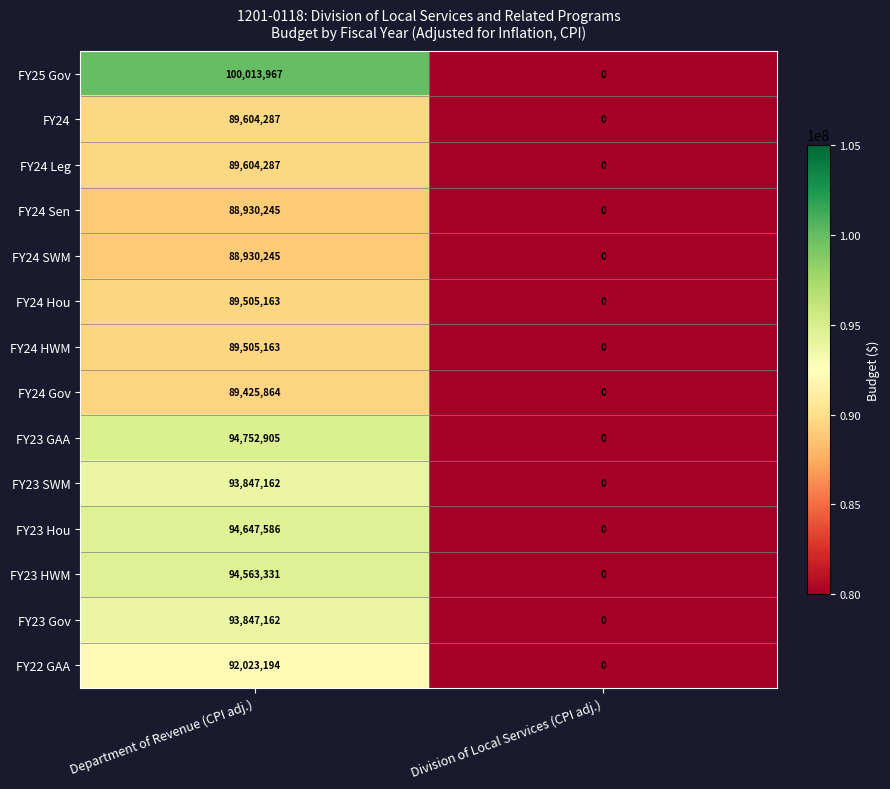

How many categories are shown in the chart?

2